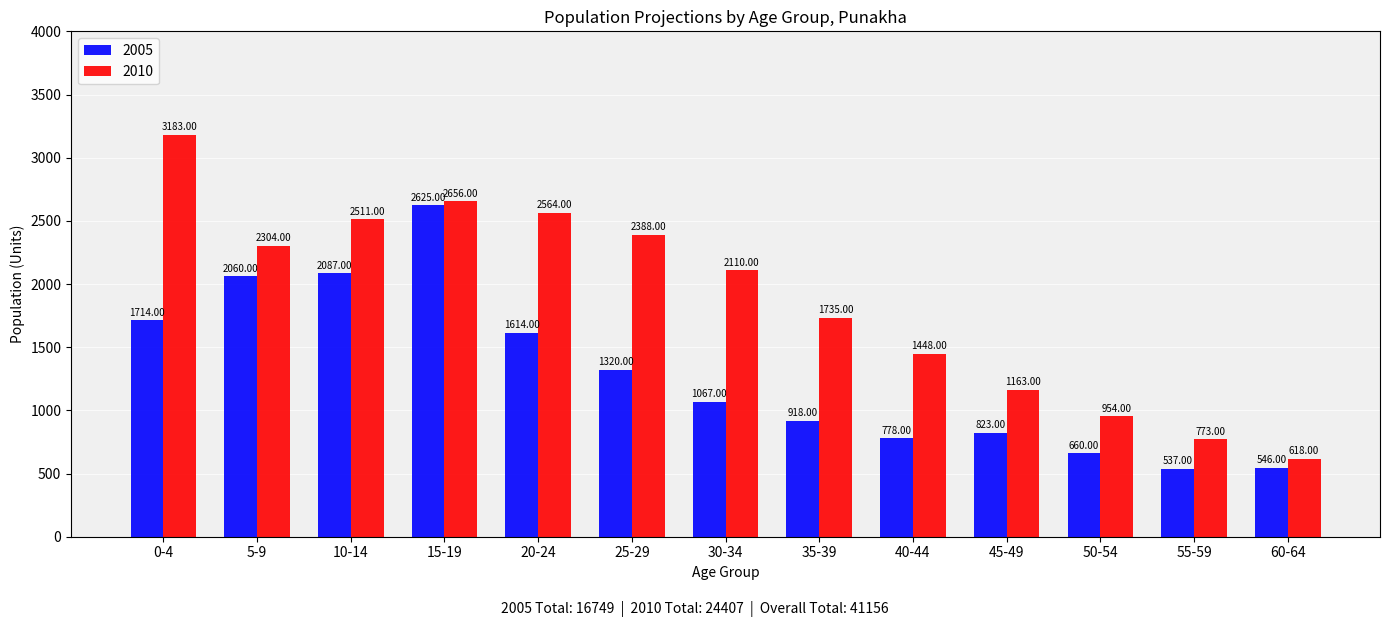

Where is 2010 nearest to the value 1900?

35-39